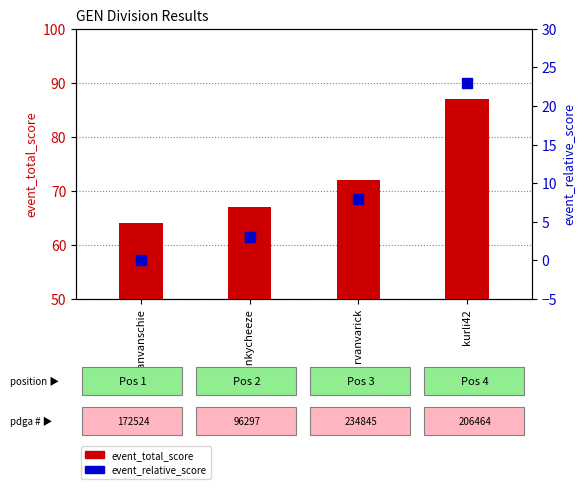

Rank the categories by event_total_score value from highest to lowest.

kurli42, rvanvarick, stankycheeze, evanvanschie